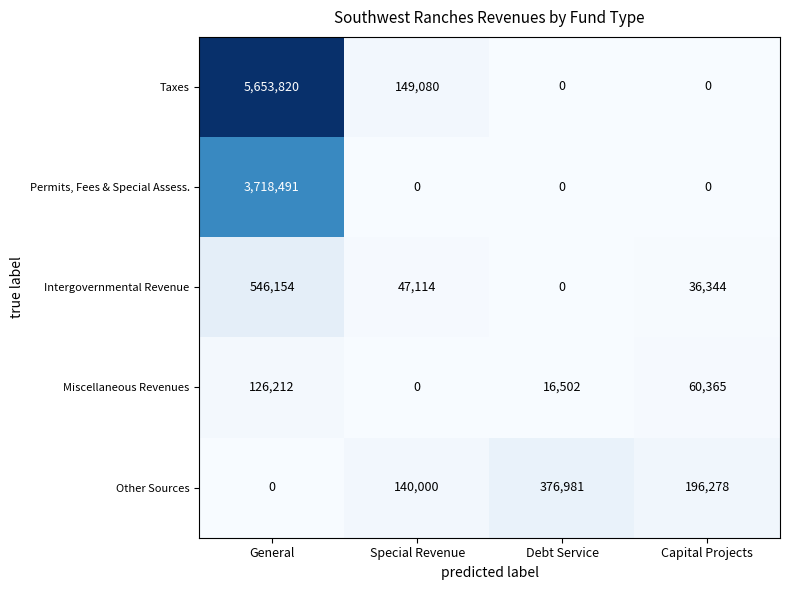

Reading left to right, extract all data points from this chart.

Taxes: 5653820	149080	0	0
Permits, Fees & Special Assess.: 3718491	0	0	0
Intergovernmental Revenue: 546154	47114	0	36344
Miscellaneous Revenues: 126212	0	16502	60365
Other Sources: 0	140000	376981	196278